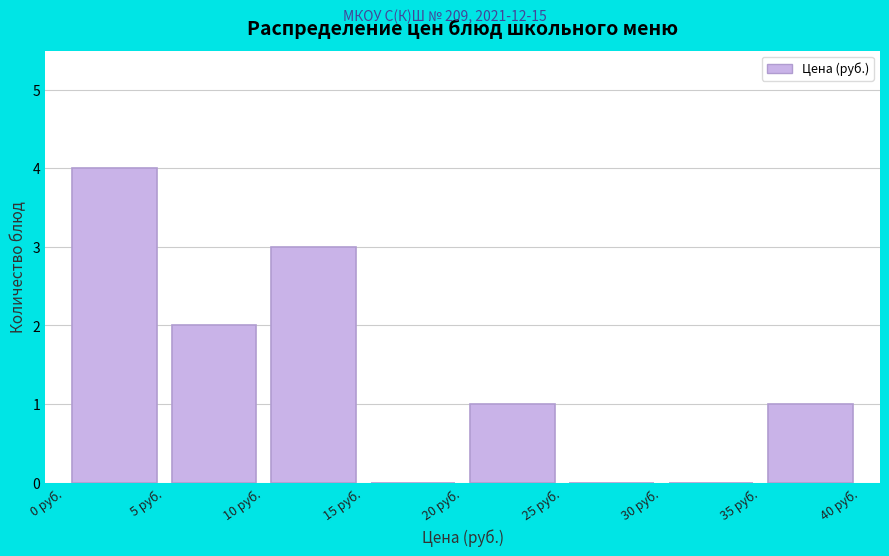

Which range on the x-axis has the tallest bar?

0 to 5